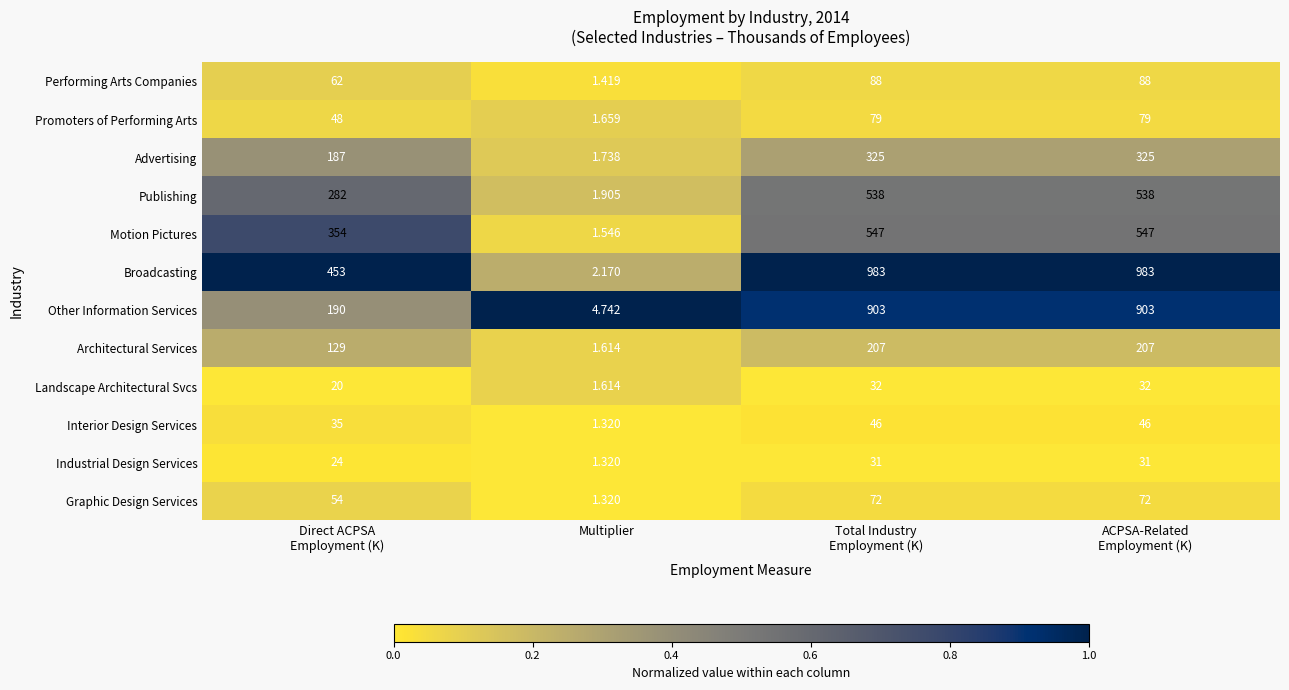

At Total Industry
Employment (K), list the series in order from largest to smallest.

Broadcasting, Other Information Services, Motion Pictures, Publishing, Advertising, Architectural Services, Performing Arts Companies, Promoters of Performing Arts, Graphic Design Services, Interior Design Services, Landscape Architectural Svcs, Industrial Design Services